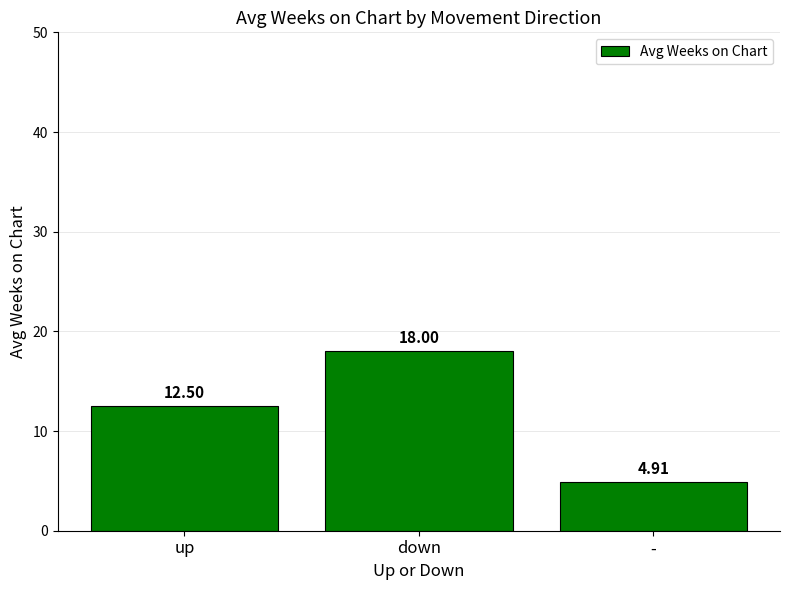

How many bars are there in total?

3